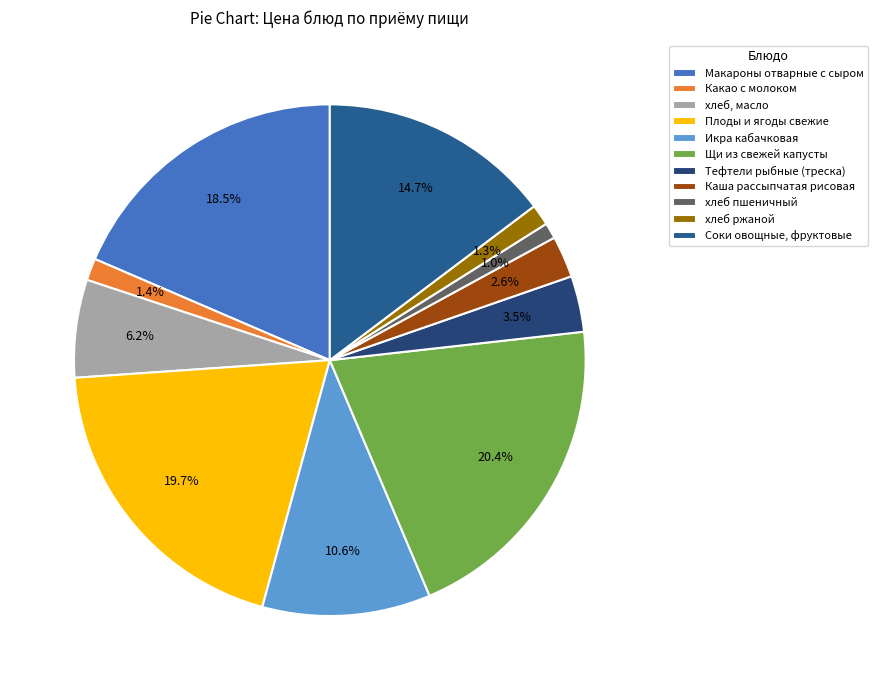

How many segments does this pie chart have?

11